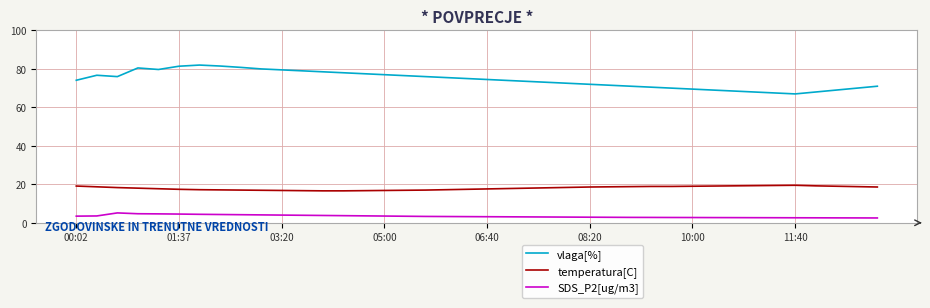

What is the average value of the temperatura[C] series?

18.0